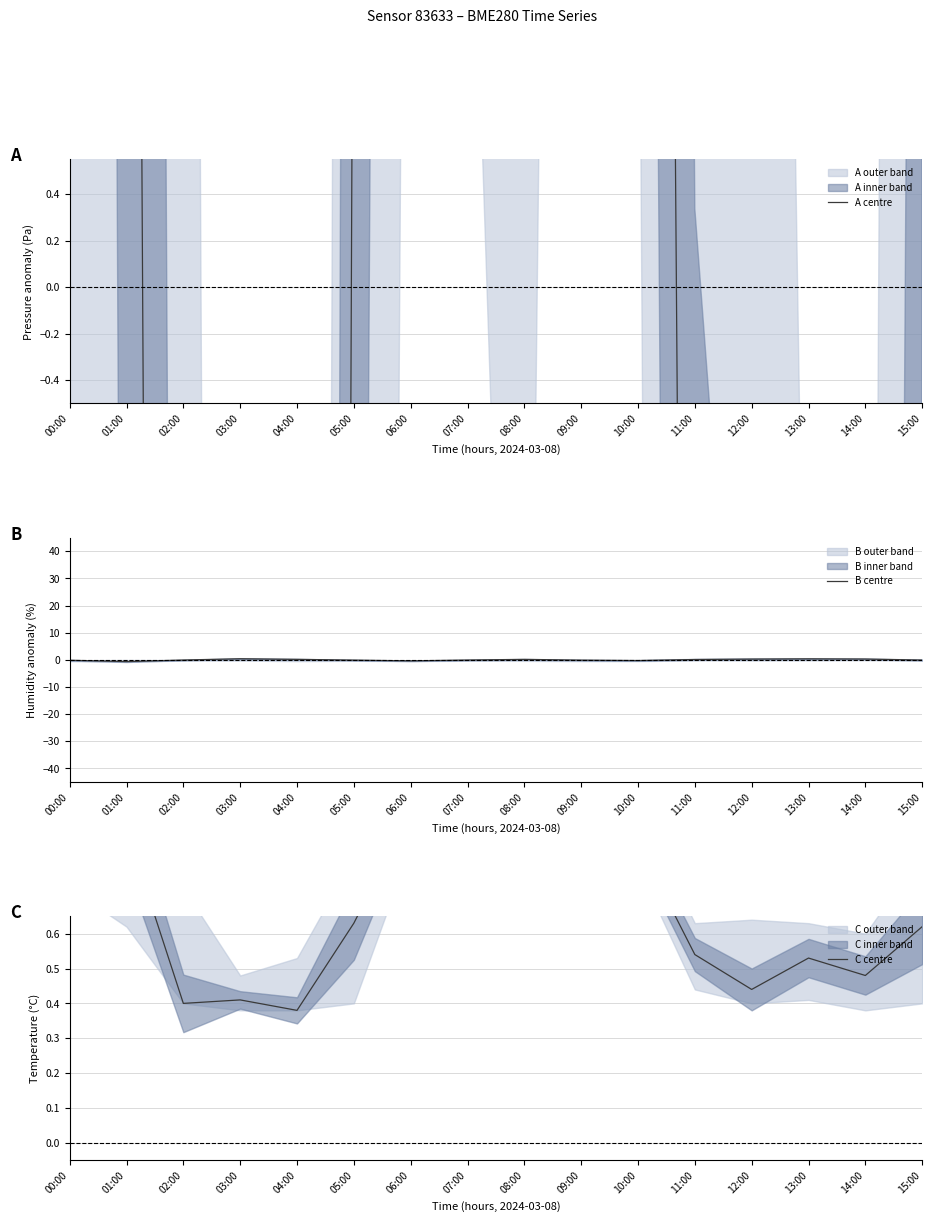

True or false: C centre has more than 1 interior local peaks.

True